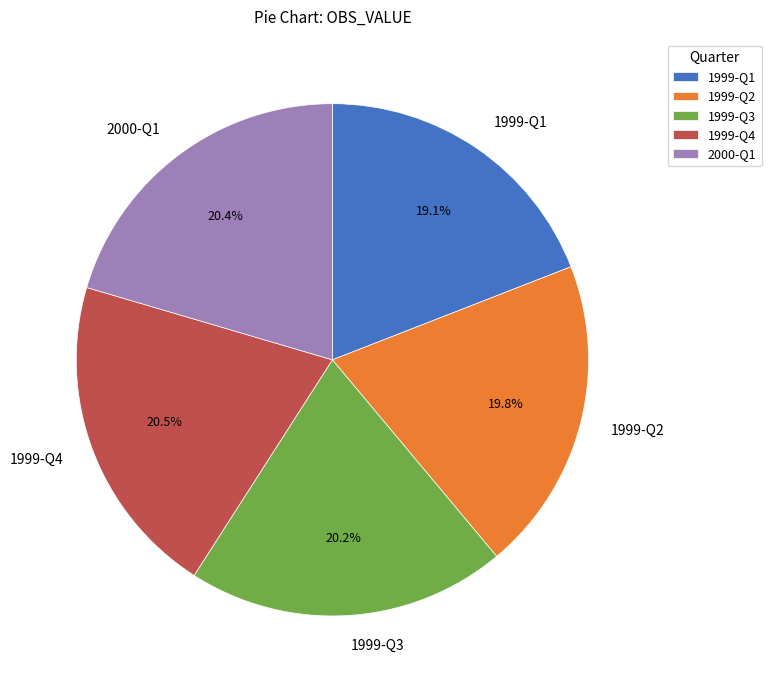

Which has a higher value, 1999-Q3 or 1999-Q1?

1999-Q3